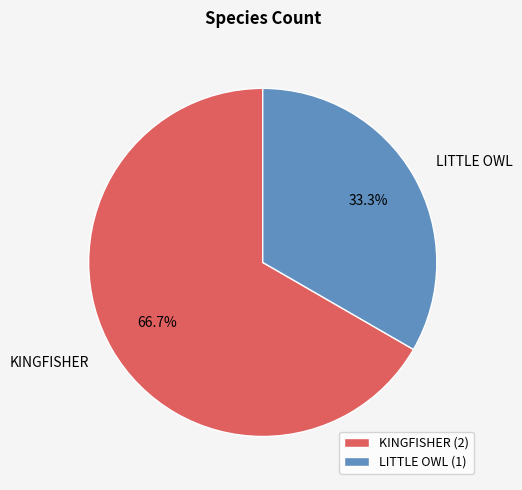

Which has a higher value, KINGFISHER or LITTLE OWL?

KINGFISHER